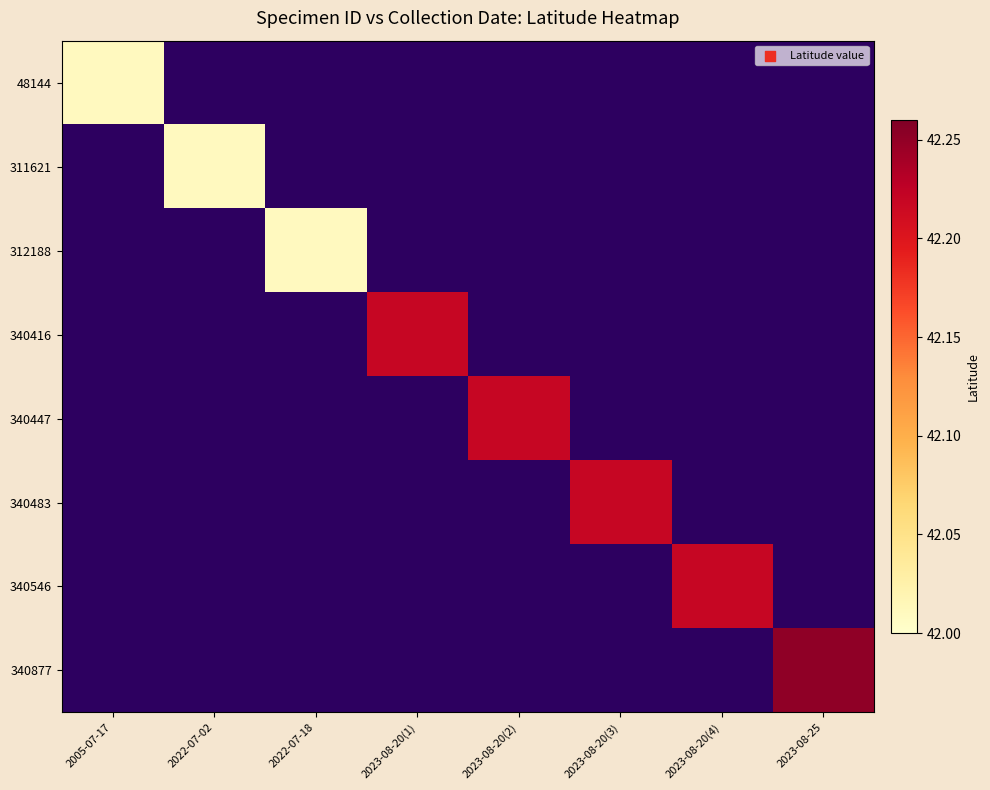

Rank the series by their average value, from lowest to highest.

48144, 311621, 312188, 340416, 340447, 340483, 340546, 340877